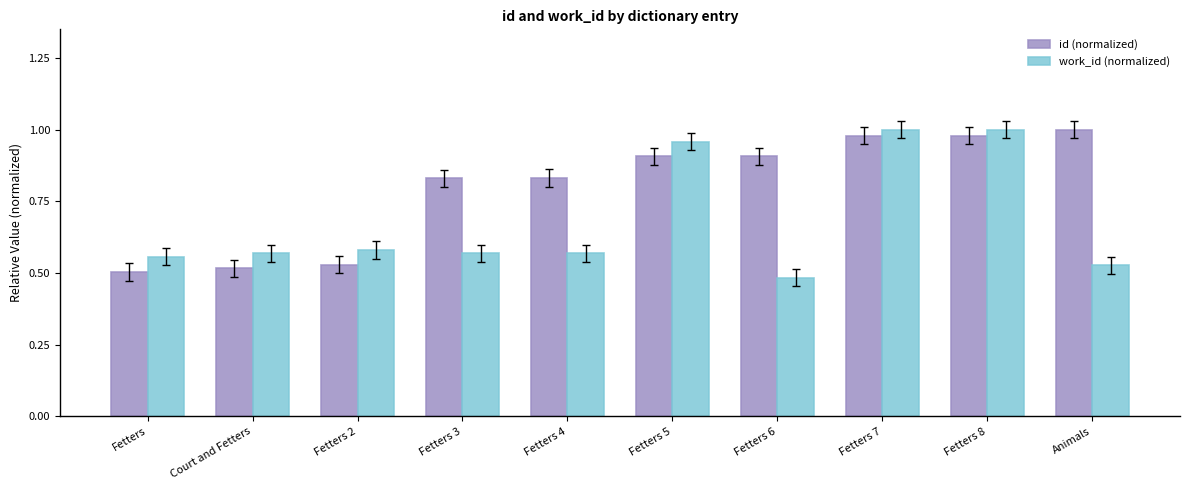

How many data points does each series have?

10